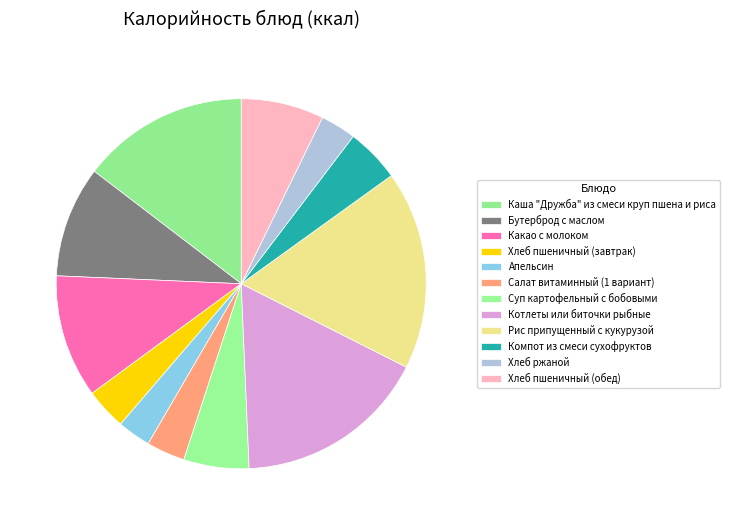

True or false: Хлеб пшеничный (обед) accounts for 7% of the total.

True